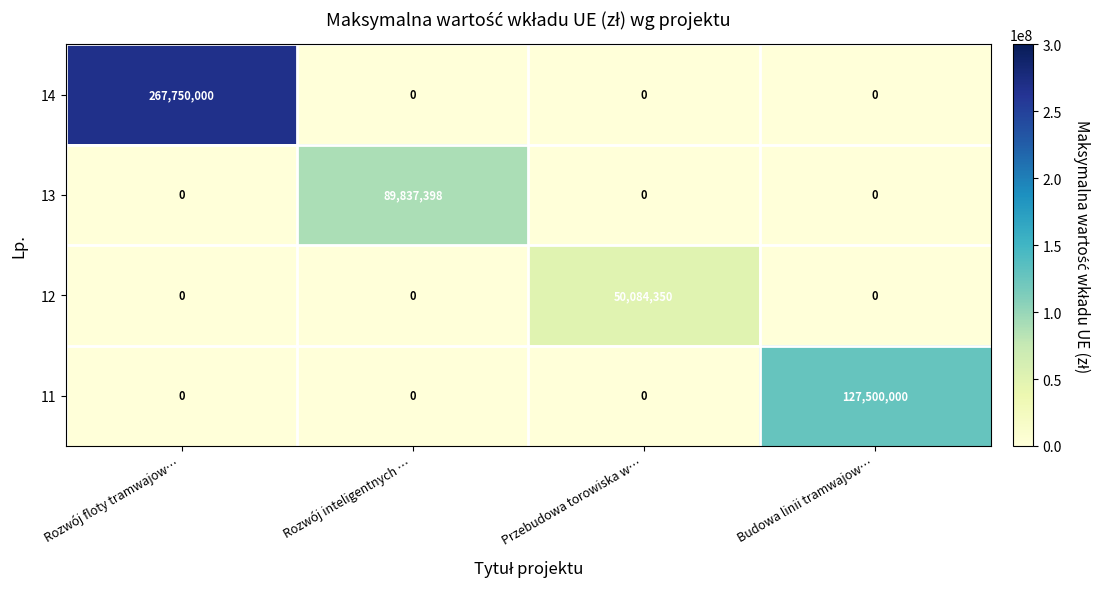

What is the greatest value displayed?

267750000